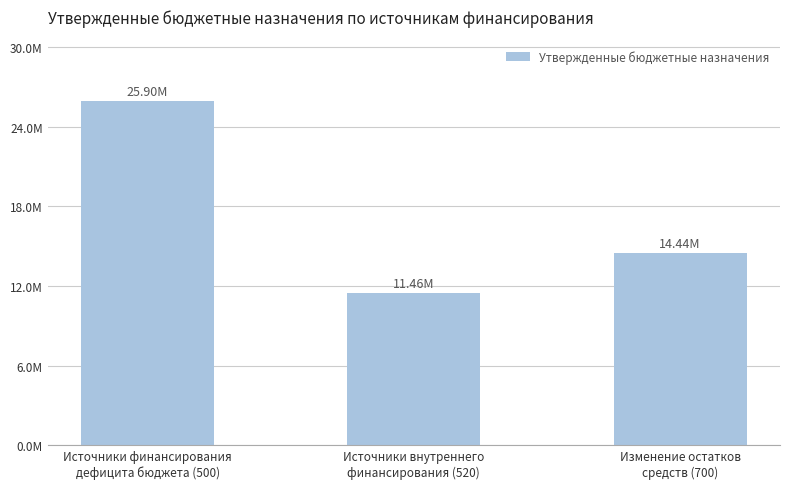

Are the bars horizontal?

No